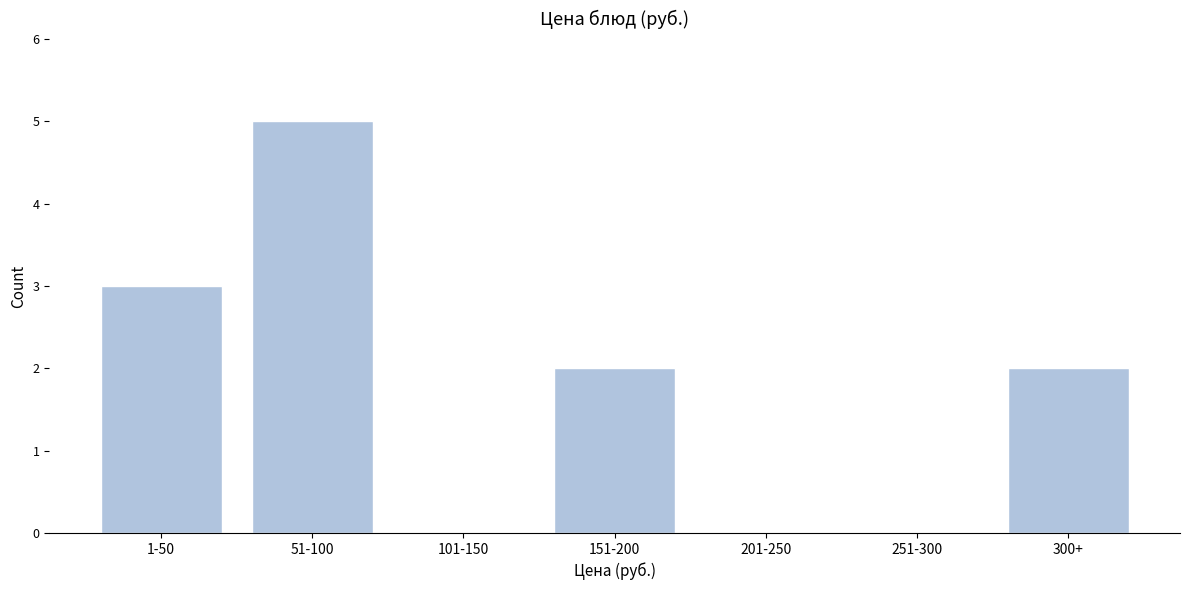

Reading right to left, list all the values displayed in this chart.

300+=2	251-300=0	201-250=0	151-200=2	101-150=0	51-100=5	1-50=3